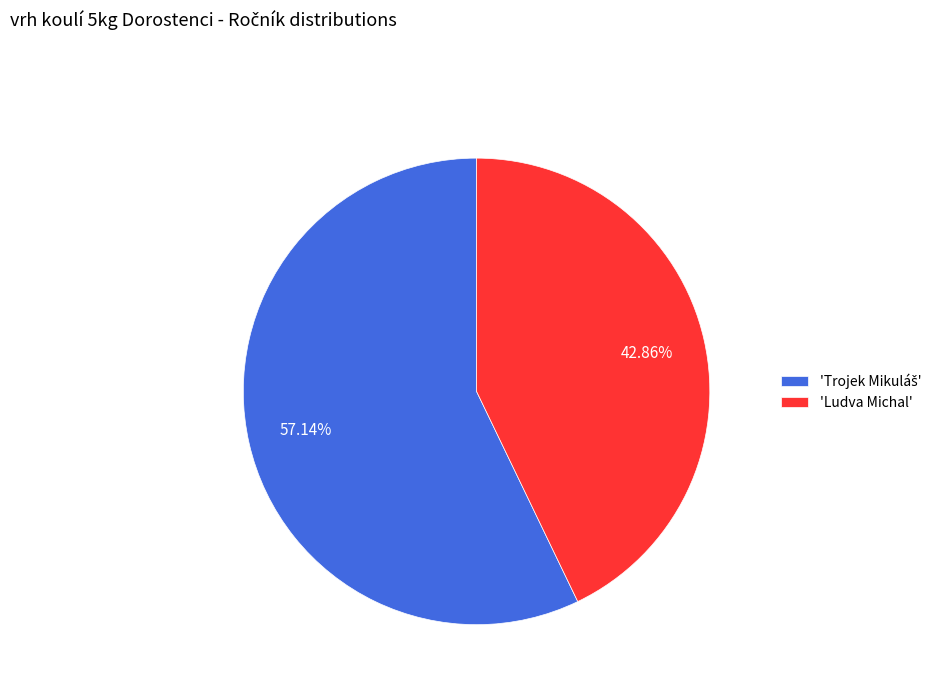

Is there any slice that represents more than half of the pie?

Yes